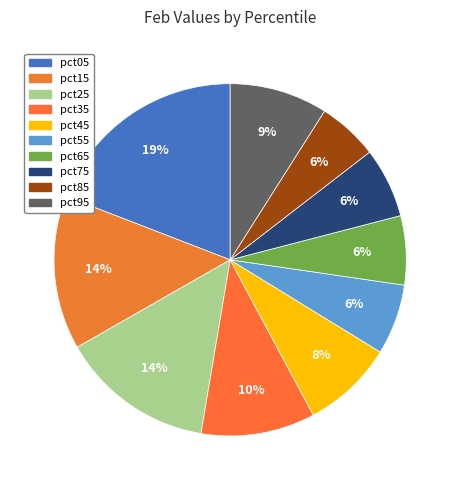

Combined, what portion of the pie is pct45 and pct65?

14.7%